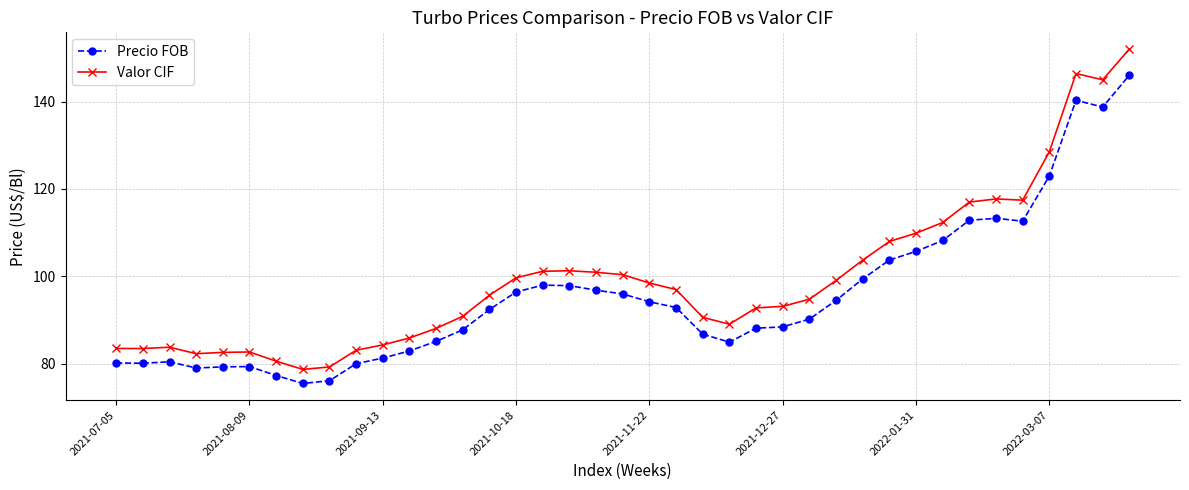

What is the value of the Valor CIF point at the 15th from the left?

95.7